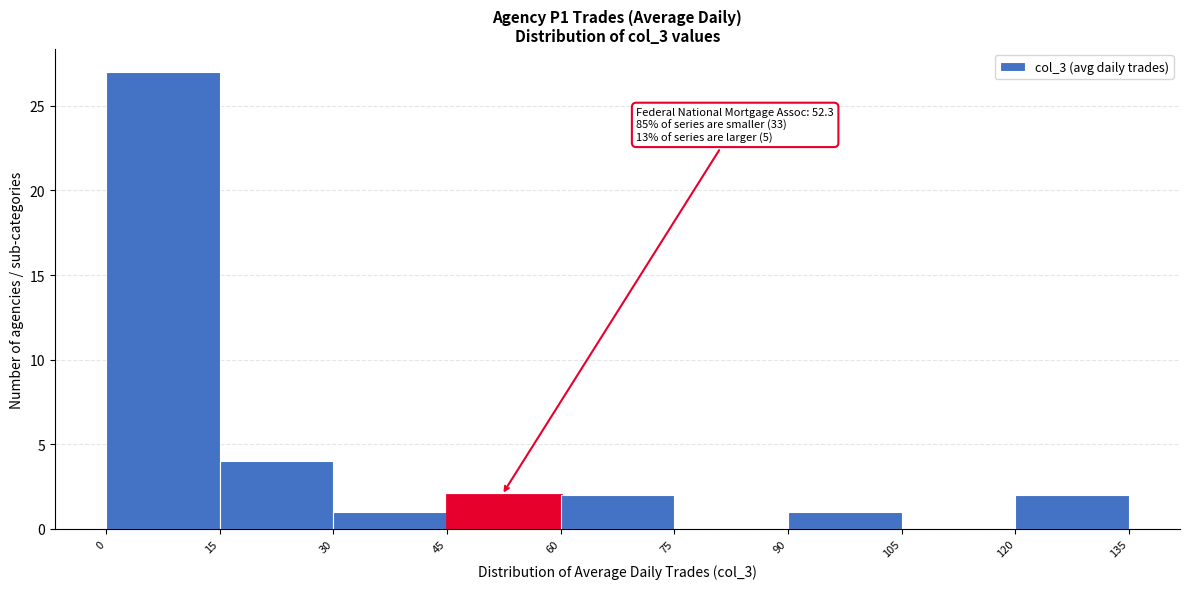

Over which range of the x-axis is the bar tallest?

0 to 15